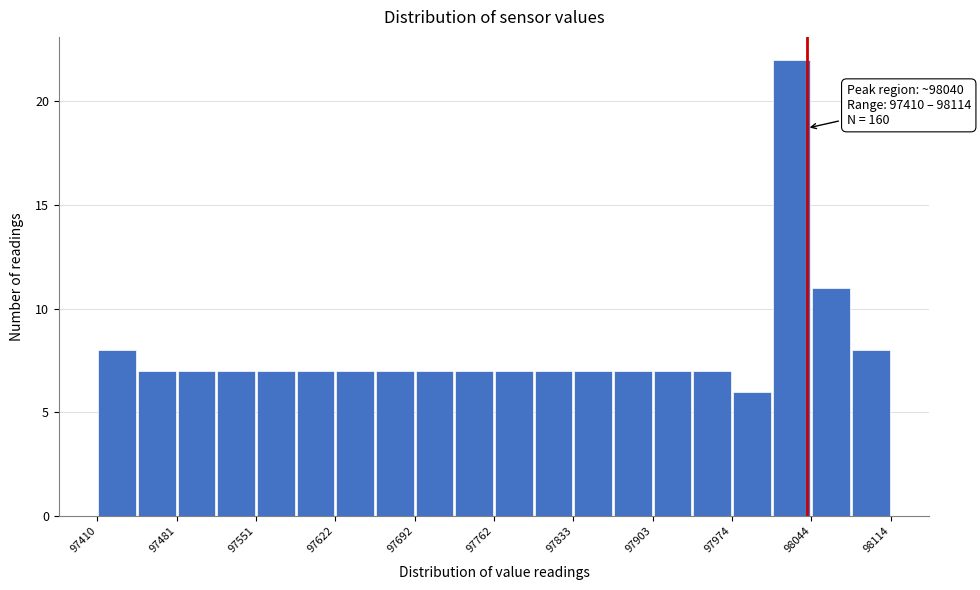

Around what value on the x-axis is the tallest bar? Give the approximate position of its centre, as read against the axis.

98030